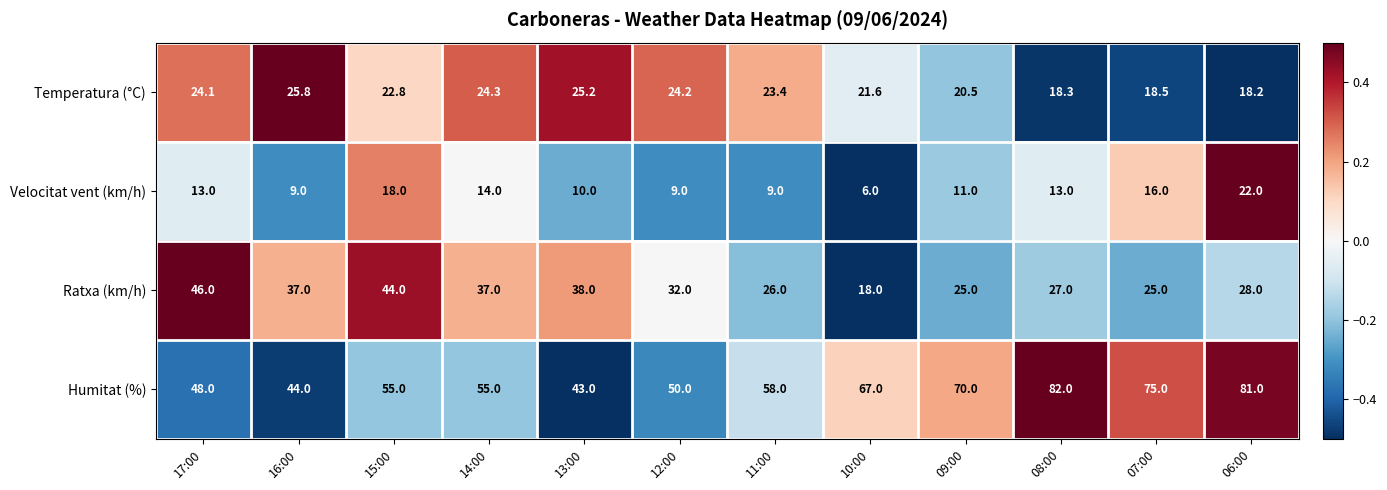

What is the difference between the highest and lowest values at 14:00?

41.0